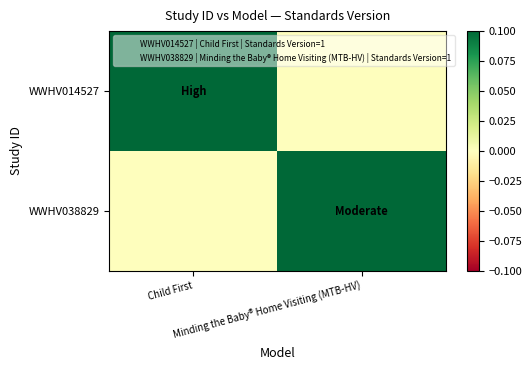

What is the maximum value shown in the chart?

1